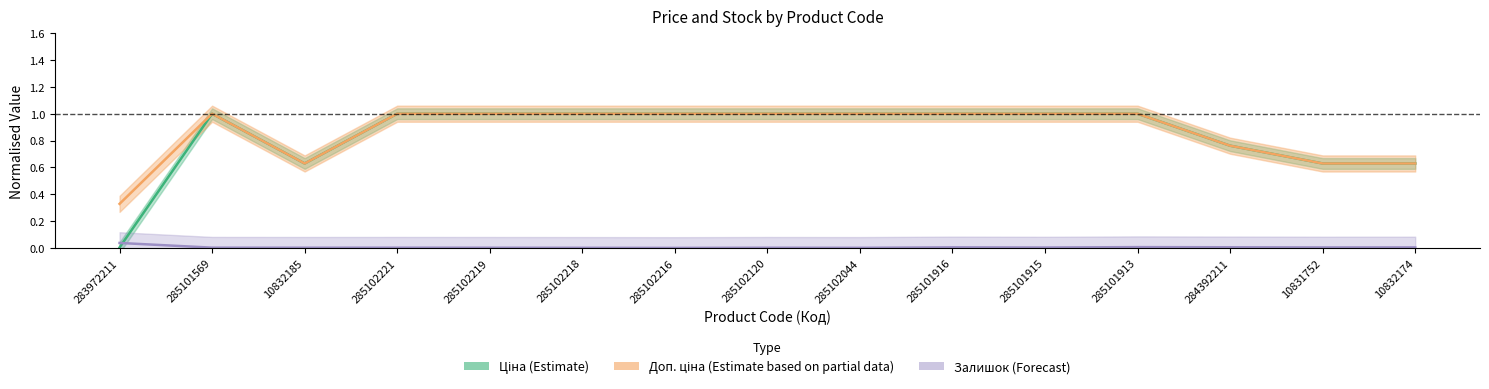

How many data points does each series have?

15